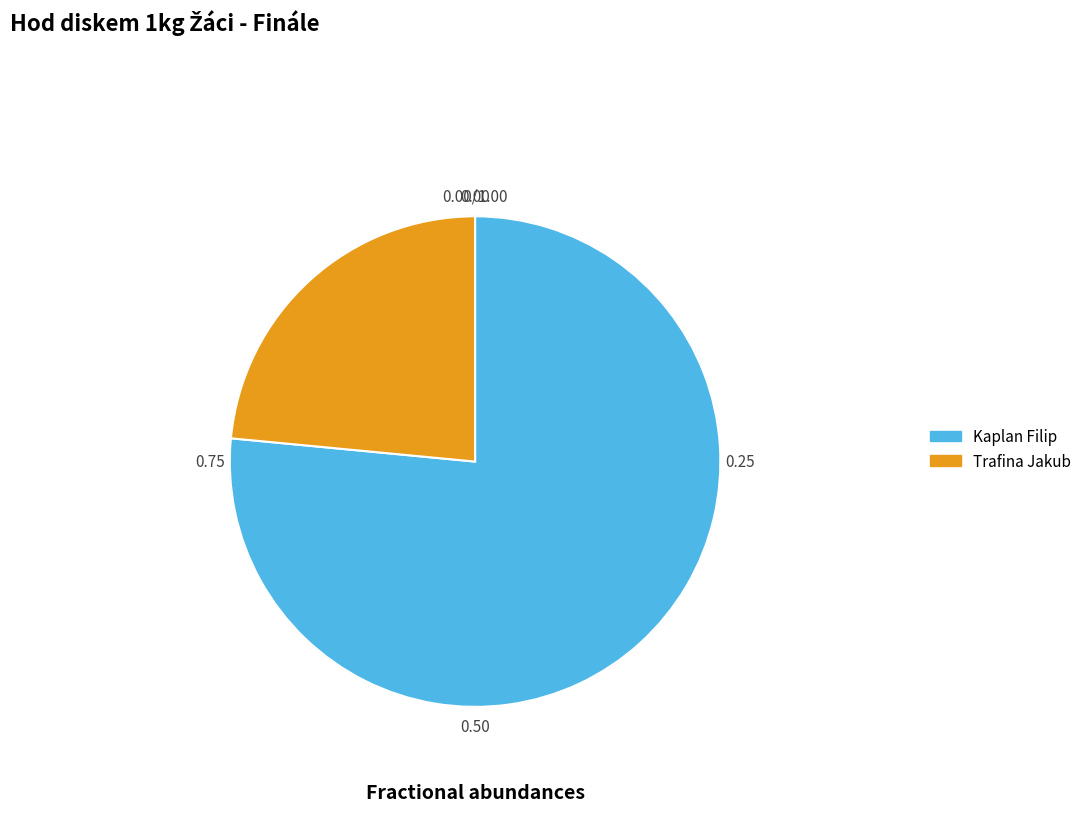

Count the number of slices in the pie.

2